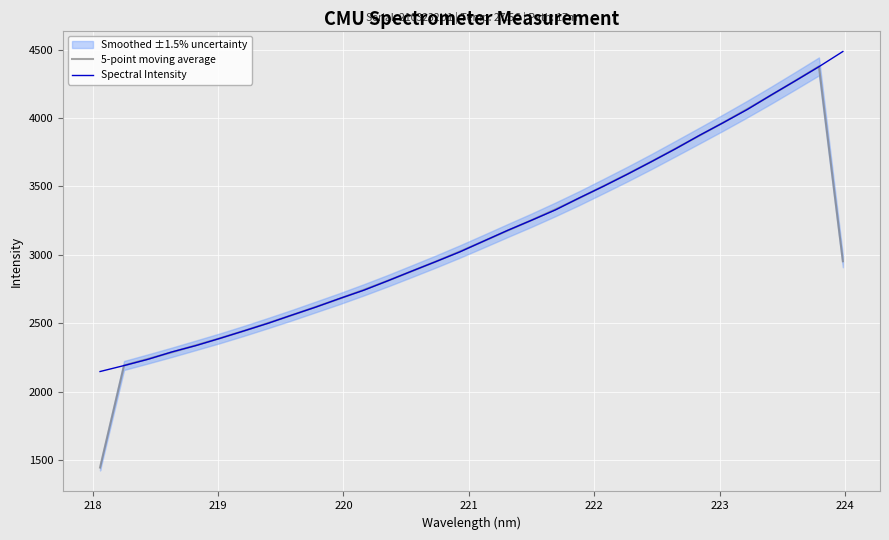

How many data points in Spectral Intensity are less than 3100?

16